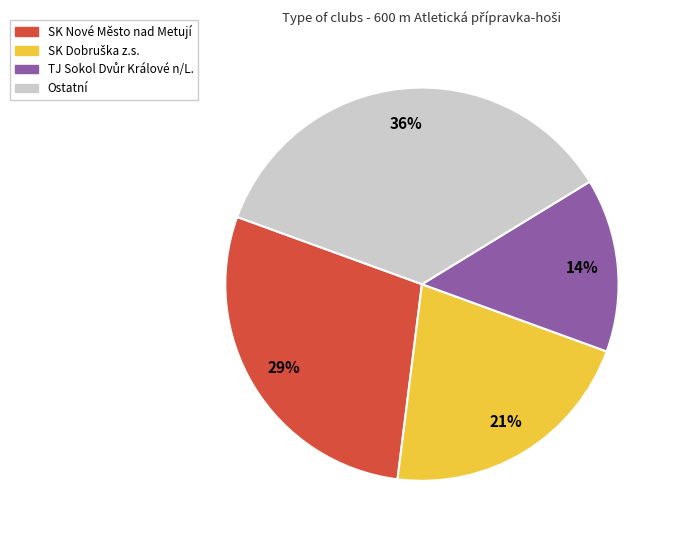

Does any single category account for the majority?

No